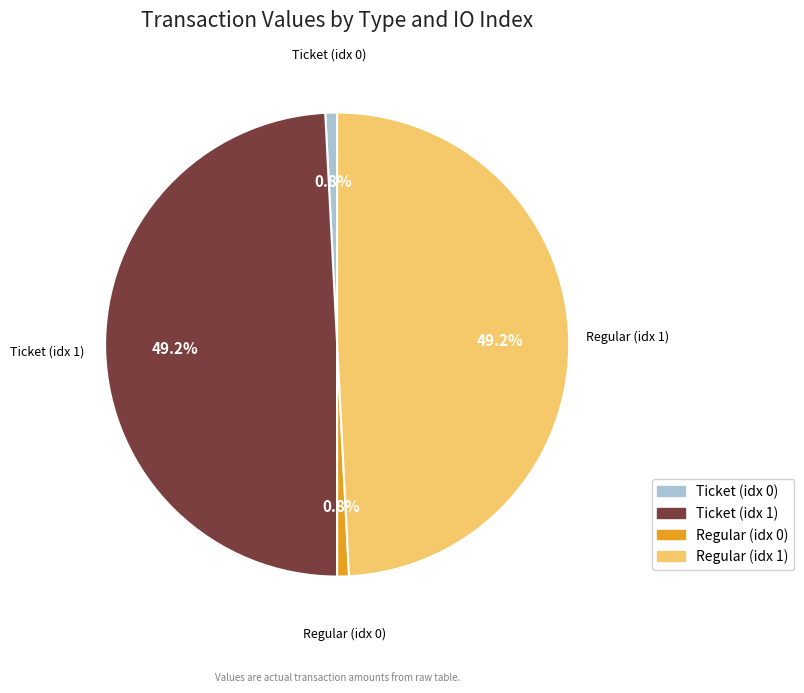

Which has a higher value, Regular (idx 0) or Ticket (idx 1)?

Ticket (idx 1)